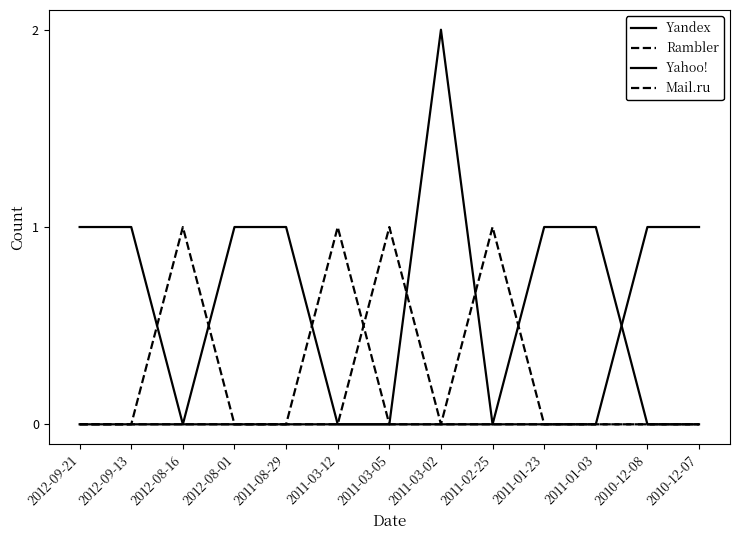

Where do Yandex and Rambler first cross each other?

2012-09-13 and 2012-08-16